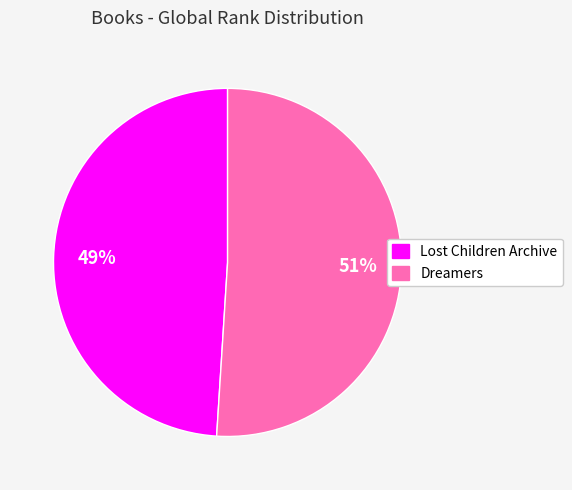

What percentage is the Dreamers slice, to the nearest percent?

51%